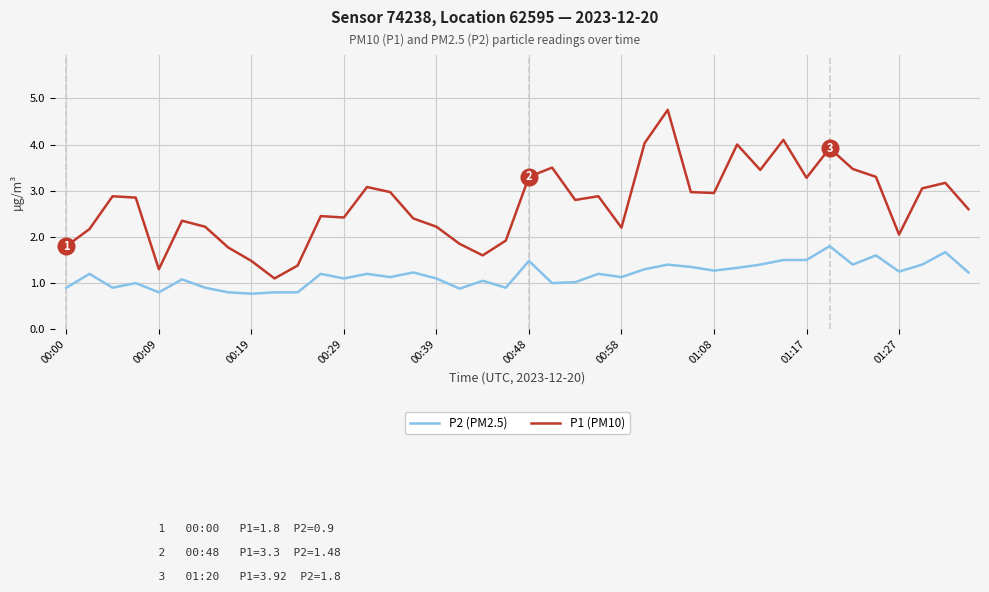

What is the difference between the maximum and minimum values in the P2 (PM2.5) series?

1.0